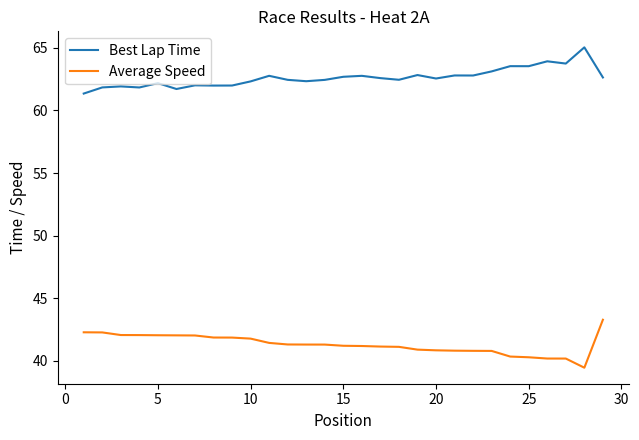

What is the difference between the maximum and minimum values in the Best Lap Time series?

3.7